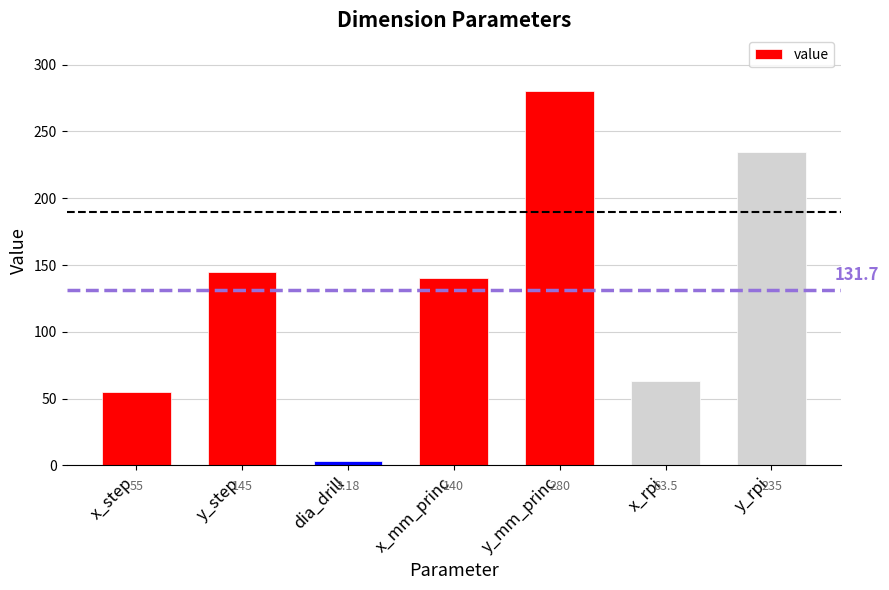

How many bars are there in total?

7